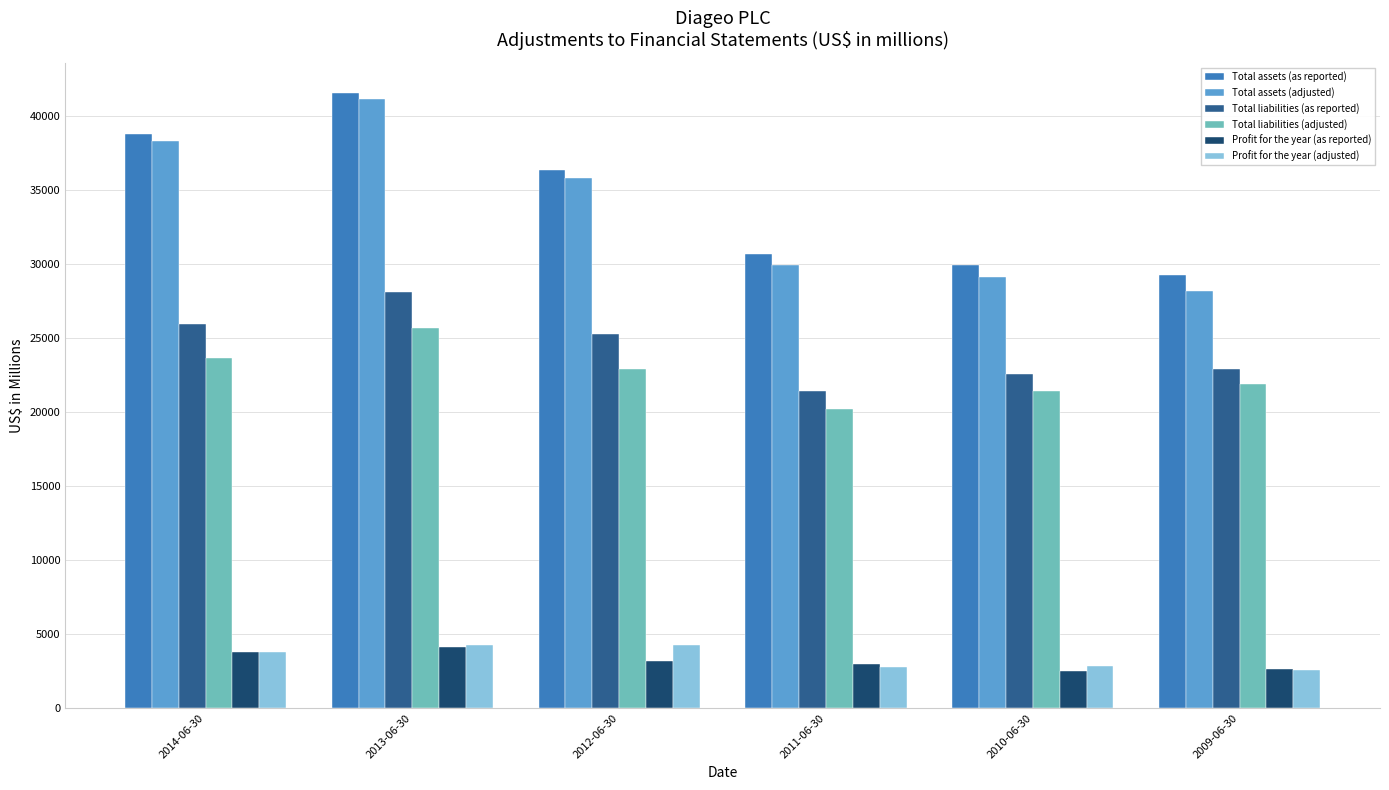

List the labels in order of Total assets (adjusted) value, smallest first.

2009-06-30, 2010-06-30, 2011-06-30, 2012-06-30, 2014-06-30, 2013-06-30